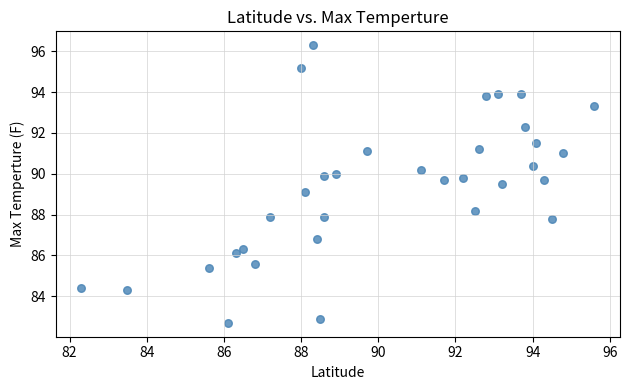

What is the range of X values (max minus min)?

13.3